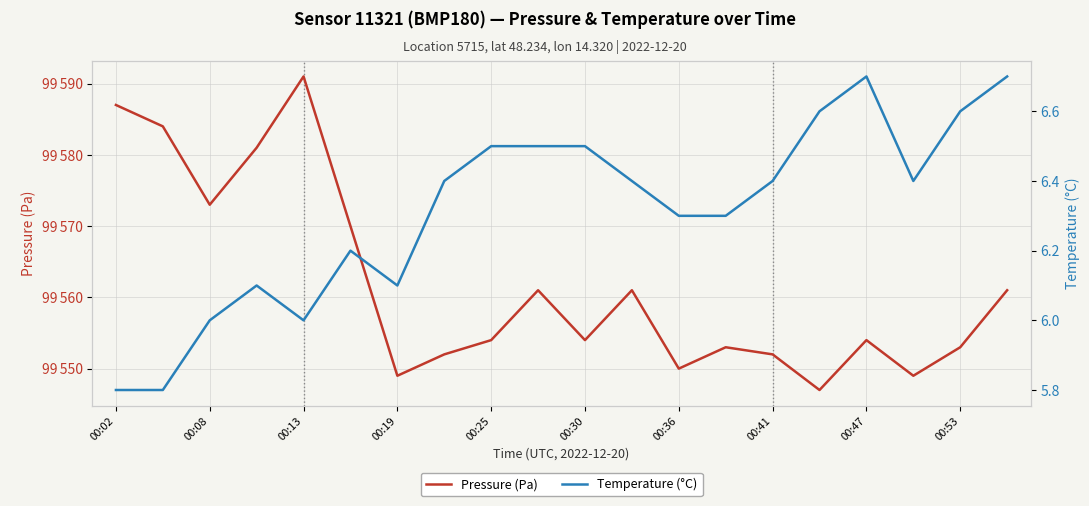

At which label does Temperature (°C) first exceed 6?

00:19